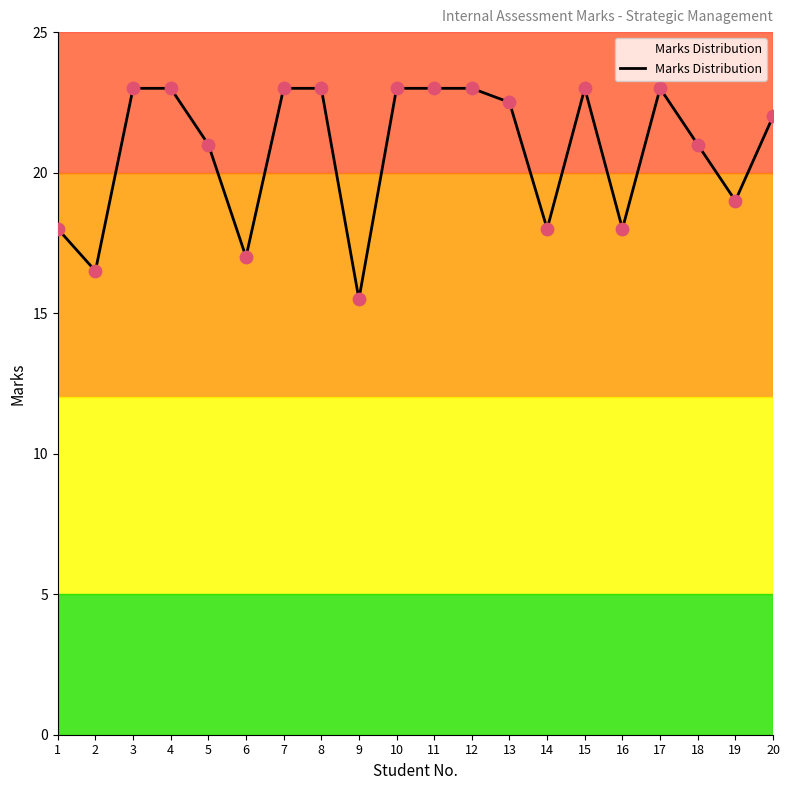

What is the ratio of the value at 11 to the value at 4?

1.0